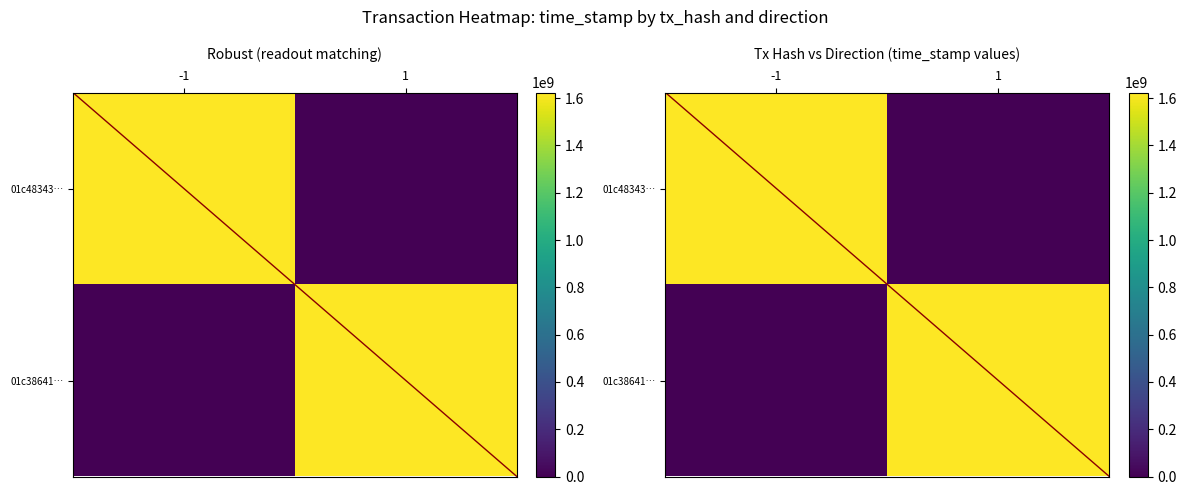

List the series in order of their overall mean, highest first.

01c48343…, 01c38641…